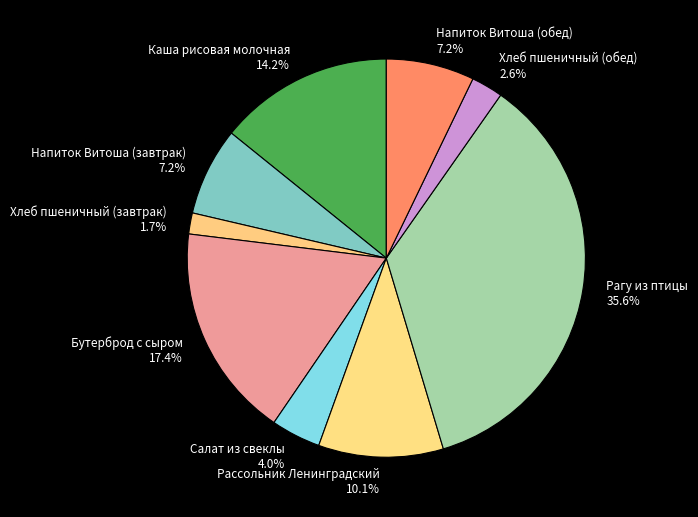

To the nearest percent, what is the combined percentage of Напиток Витоша (обед) and Хлеб пшеничный (завтрак)?

9%